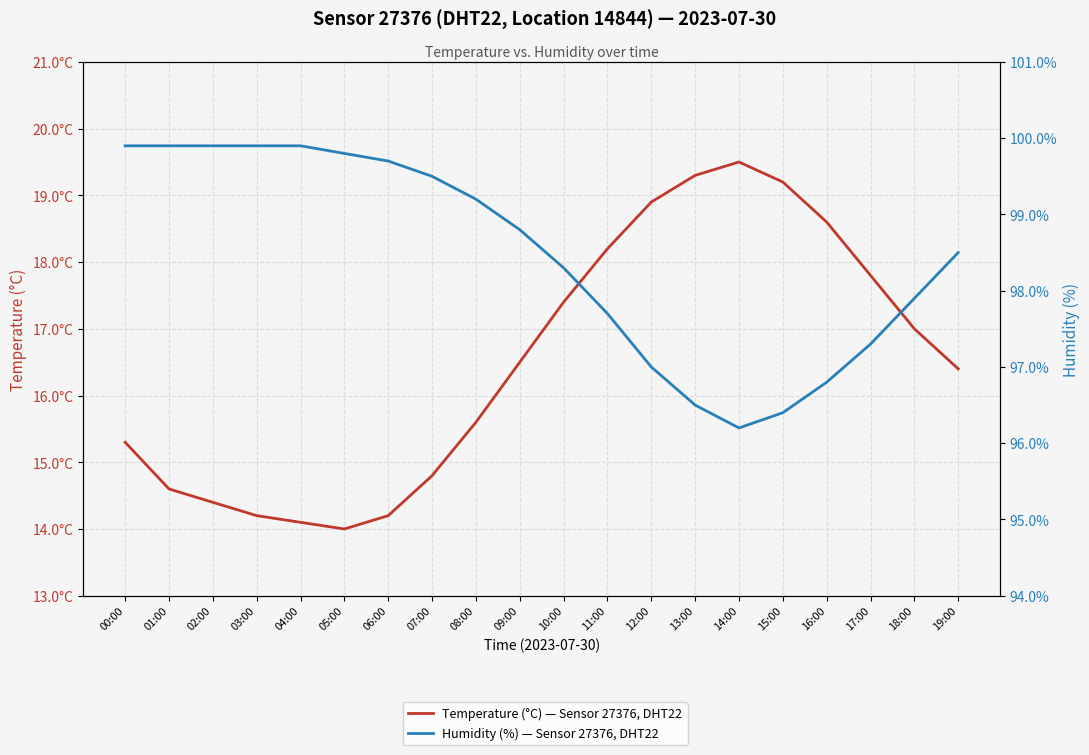

At which label is Humidity (%) — Sensor 27376, DHT22 closest to 98?

18:00